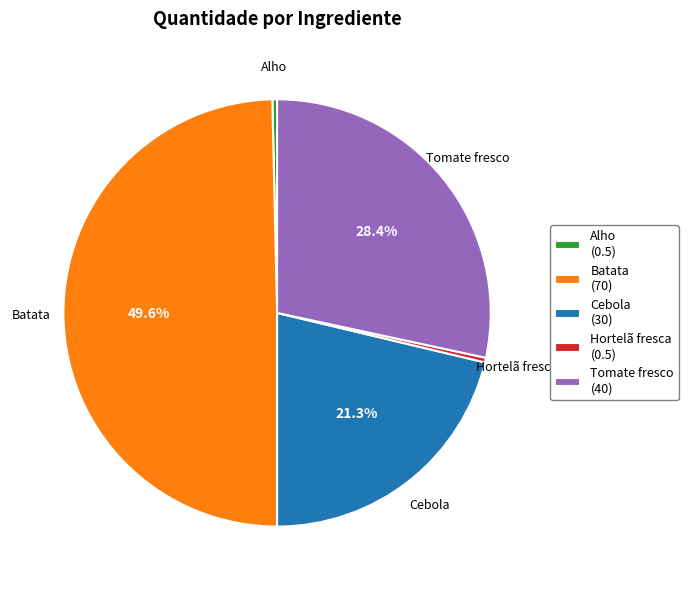

Which has a higher value, Tomate fresco or Cebola?

Tomate fresco